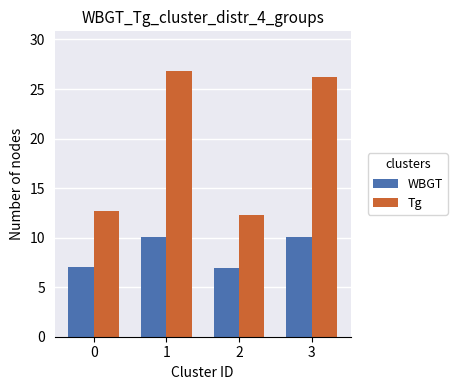

Which series has the largest total across all categories?

Tg